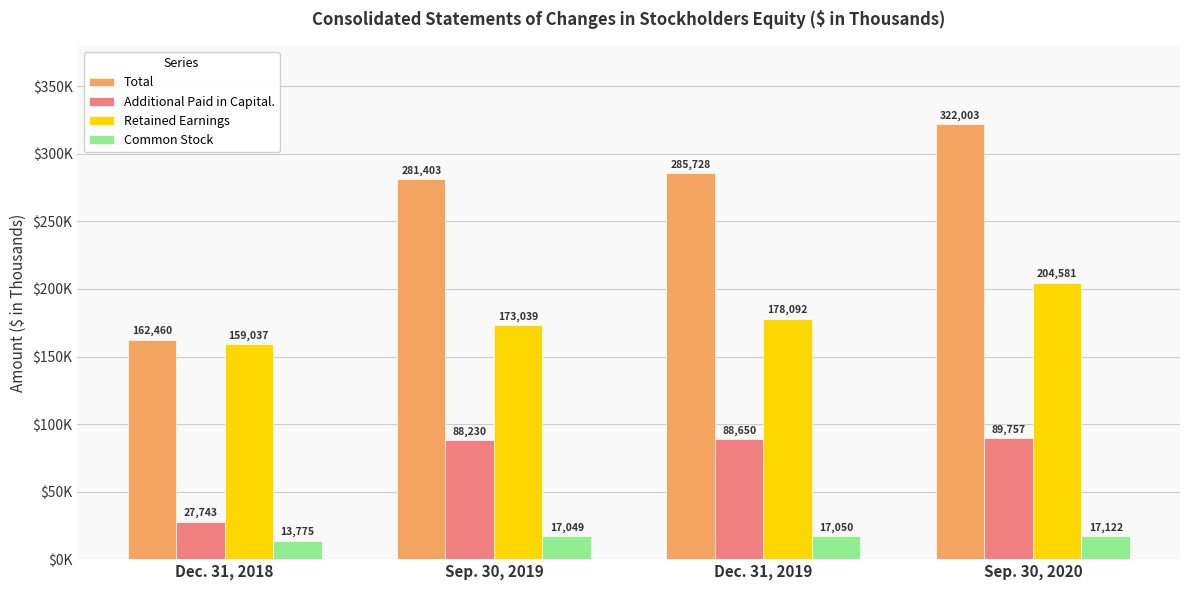

Rank the categories by Total value from highest to lowest.

Sep. 30, 2020, Dec. 31, 2019, Sep. 30, 2019, Dec. 31, 2018